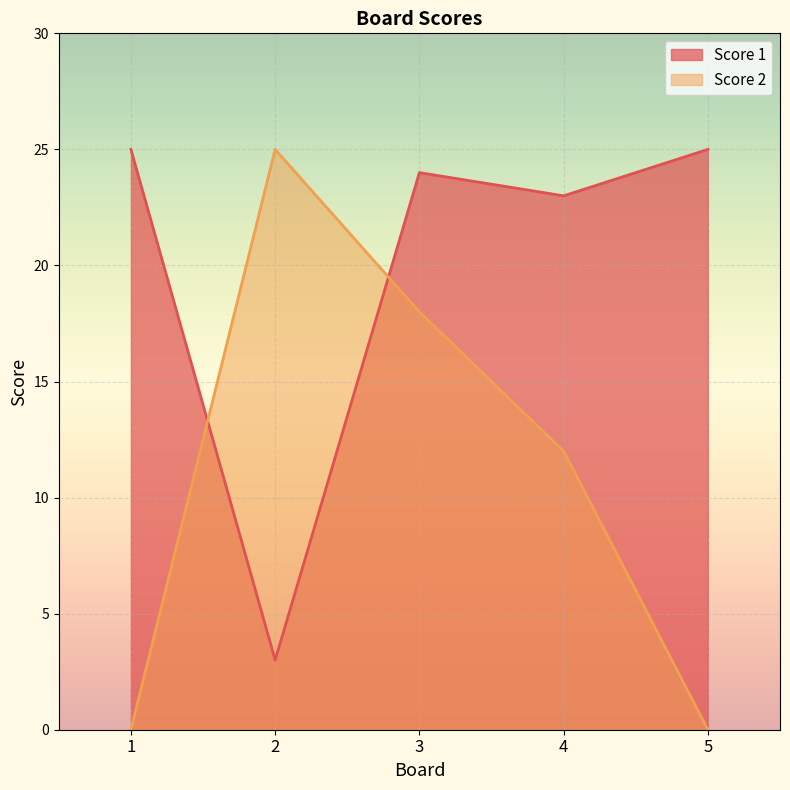

What are all the series names shown in the legend?

Score 1, Score 2